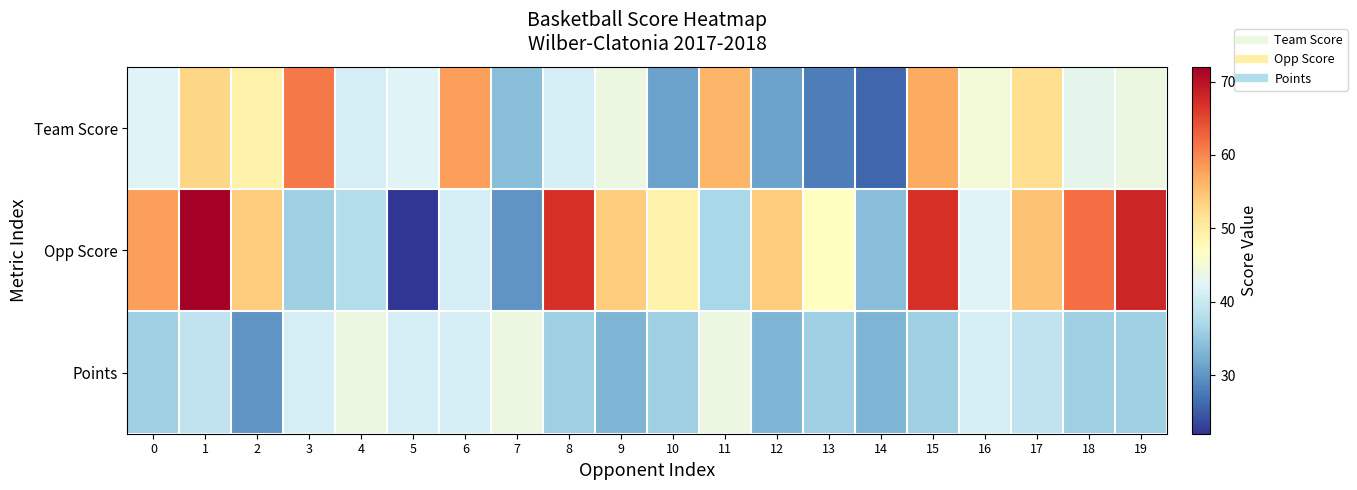

Reading left to right, what are all the values shown in this chart?

Team Score: 0=42	1=53	2=49	3=61	4=41	5=42	6=58	7=34	8=41	9=44	10=31	11=56	12=31	13=28	14=26	15=57	16=45	17=52	18=43	19=44
Opp Score: 0=58	1=72	2=54	3=36	4=38	5=22	6=41	7=30	8=67	9=54	10=49	11=37	12=54	13=47	14=34	15=67	16=42	17=55	18=62	19=68
Points: 0=36	1=39	2=30	3=41	4=44	5=41	6=41	7=44	8=36	9=33	10=36	11=44	12=33	13=36	14=33	15=36	16=41	17=39	18=36	19=36